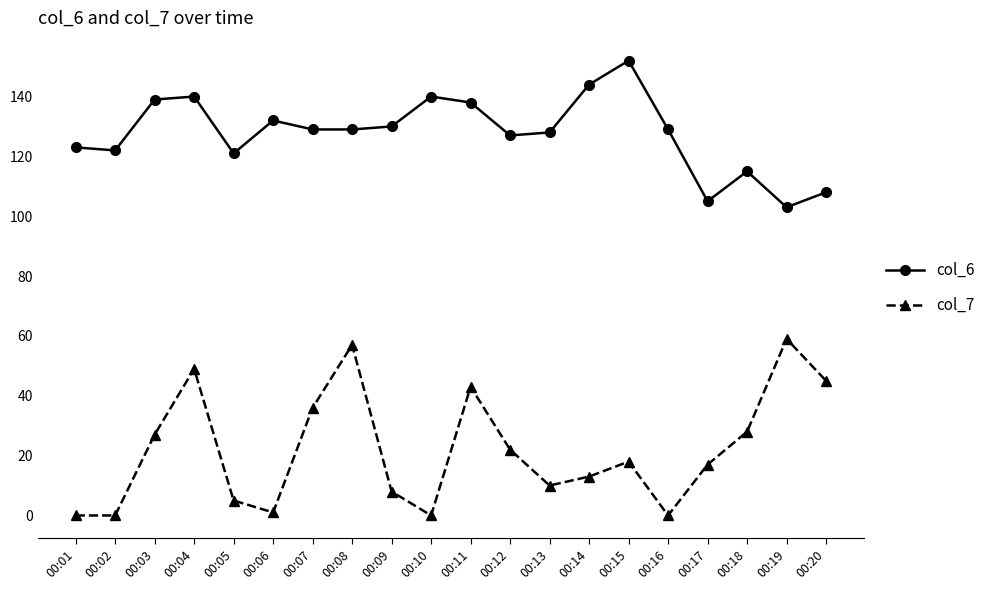

At which label does col_6 reach its peak?

00:15